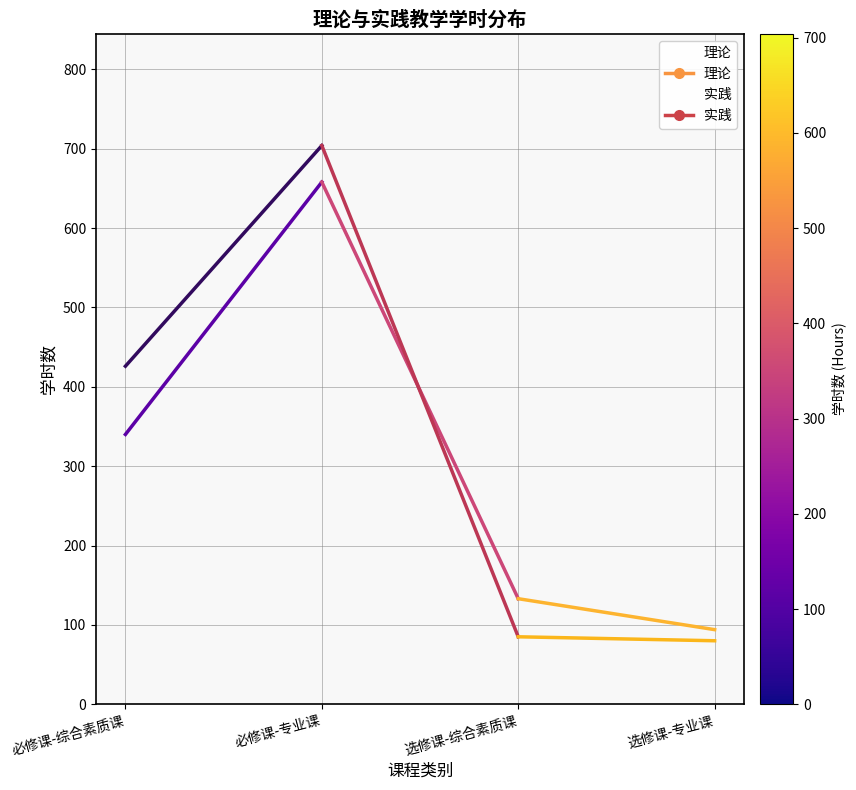

At which category does 理论 reach its first local peak?

必修课-专业课